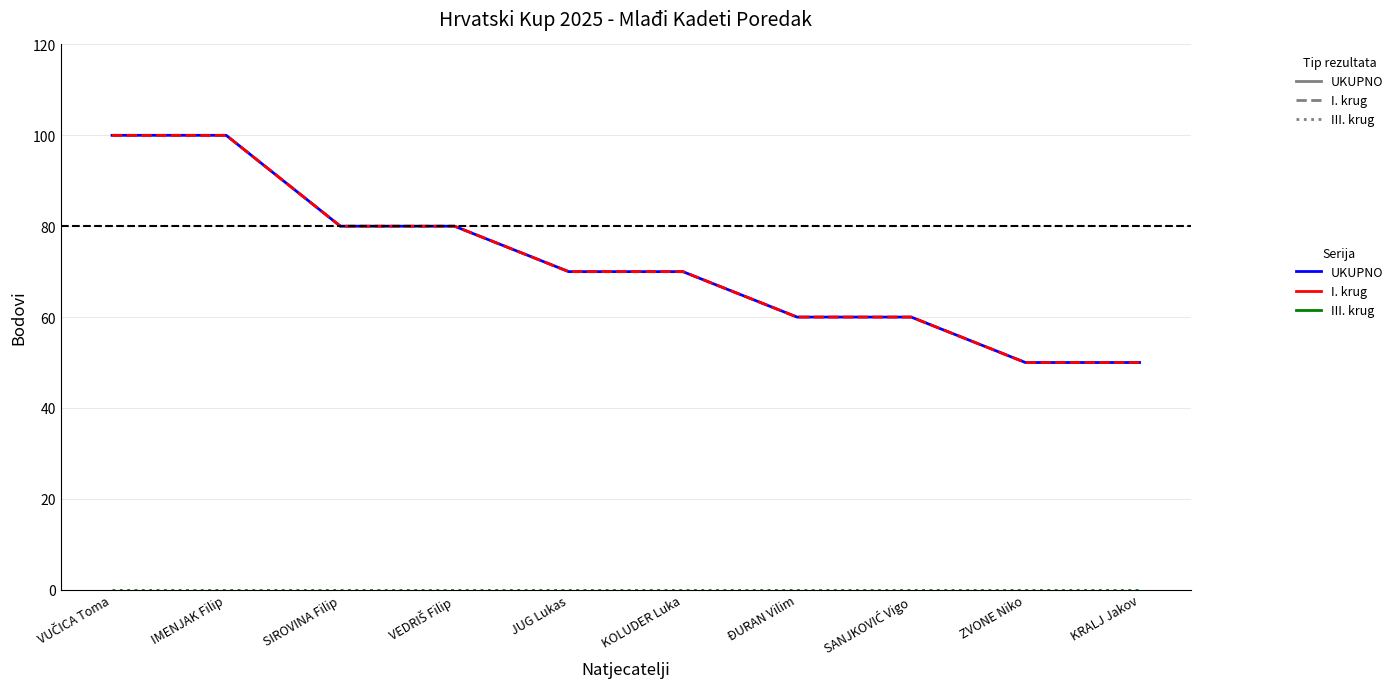

At how many categories does at least one series exceed 82?

2